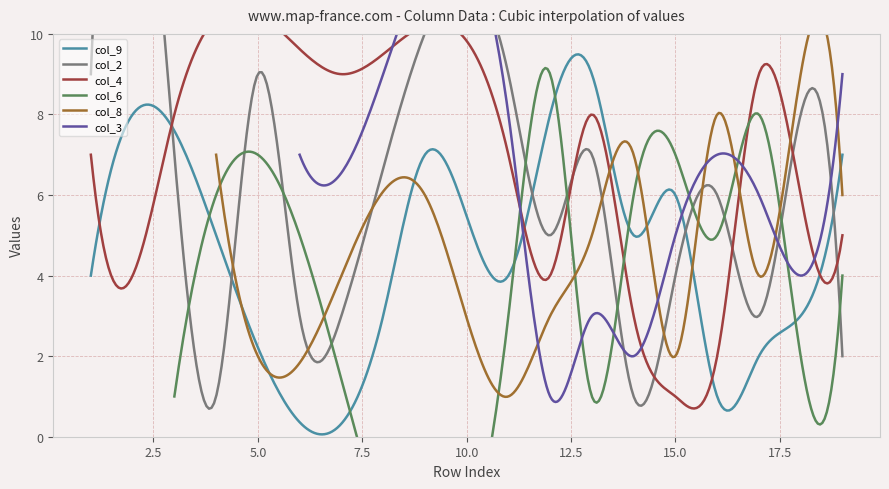

What is the highest value of the col_9 series?

9.5